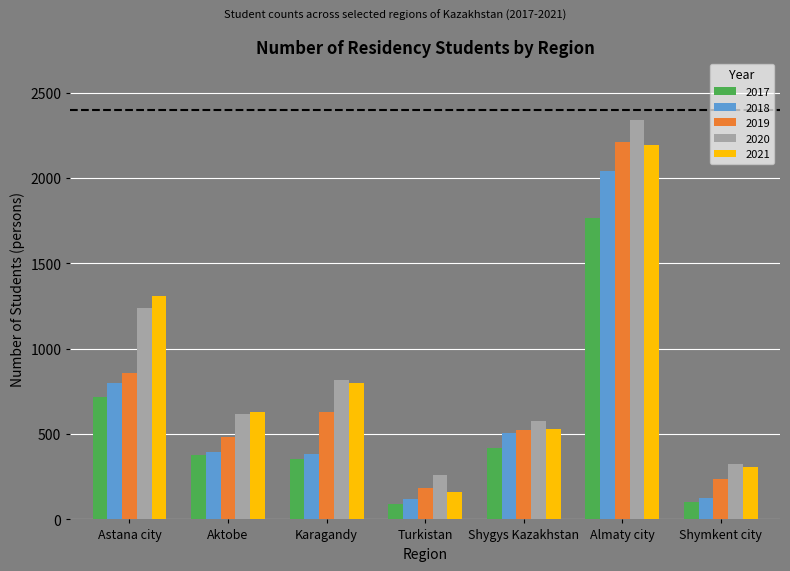

What is the label of the 4th bar from the right?

Turkistan